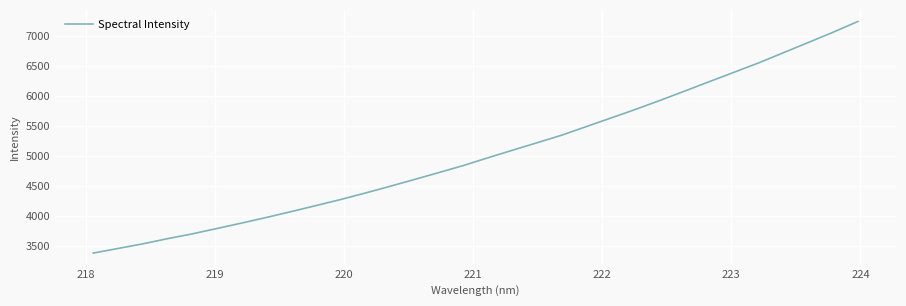

What is the minimum value shown in the chart?

3381.3